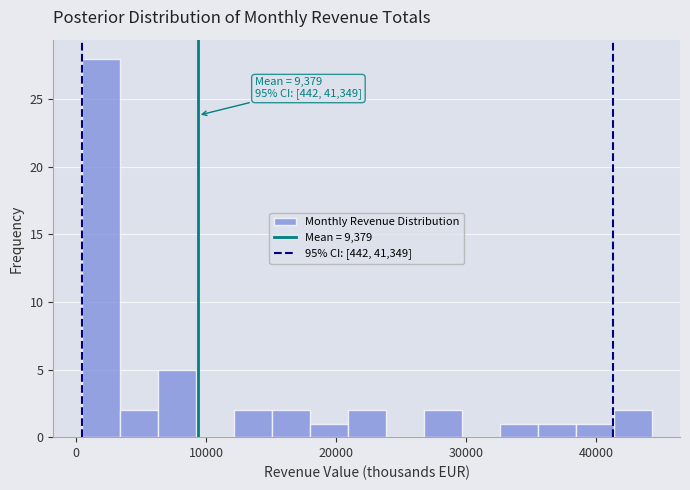

Around what value on the x-axis is the tallest bar? Give the approximate position of its centre, as read against the axis.

2000